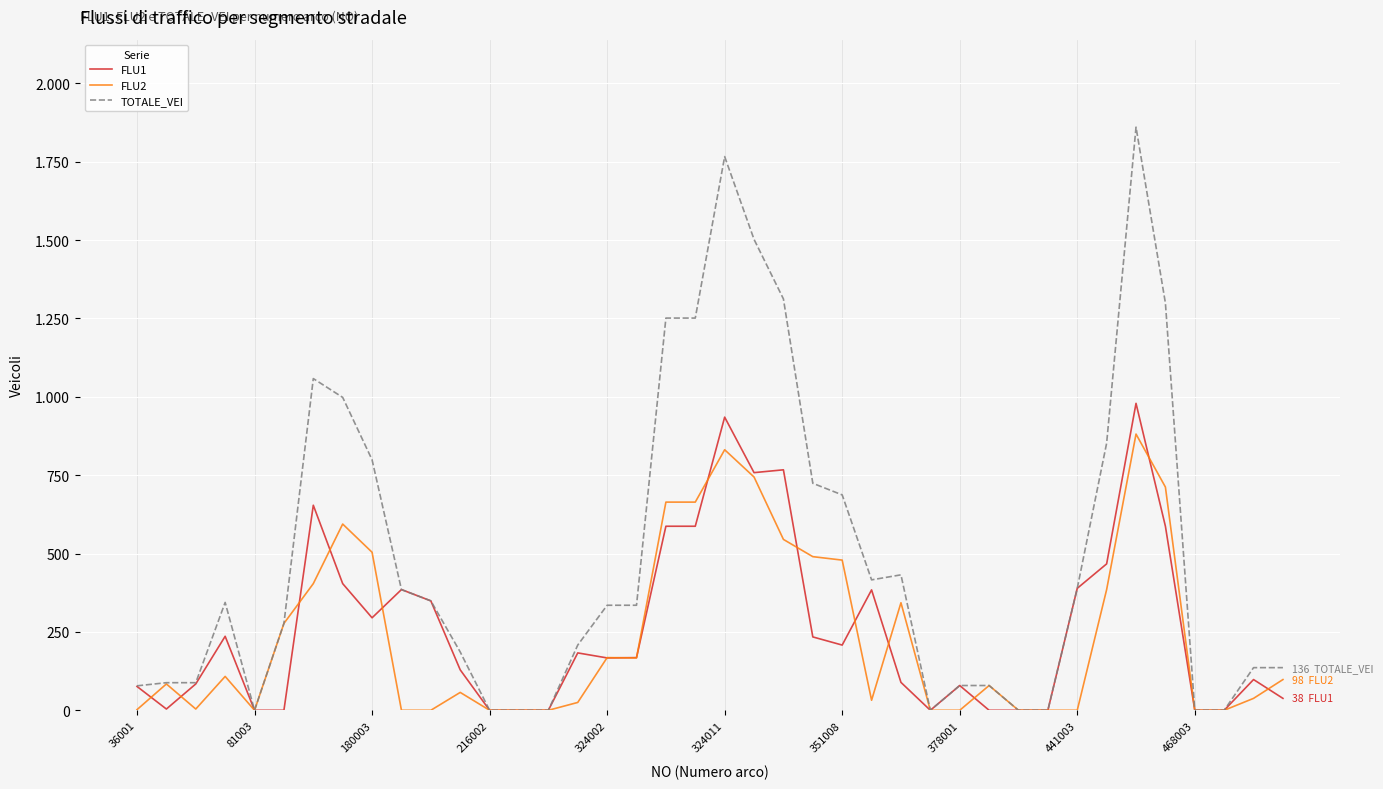

In FLU1, how many points are higher than both neighbors (excluding endpoints)?

10